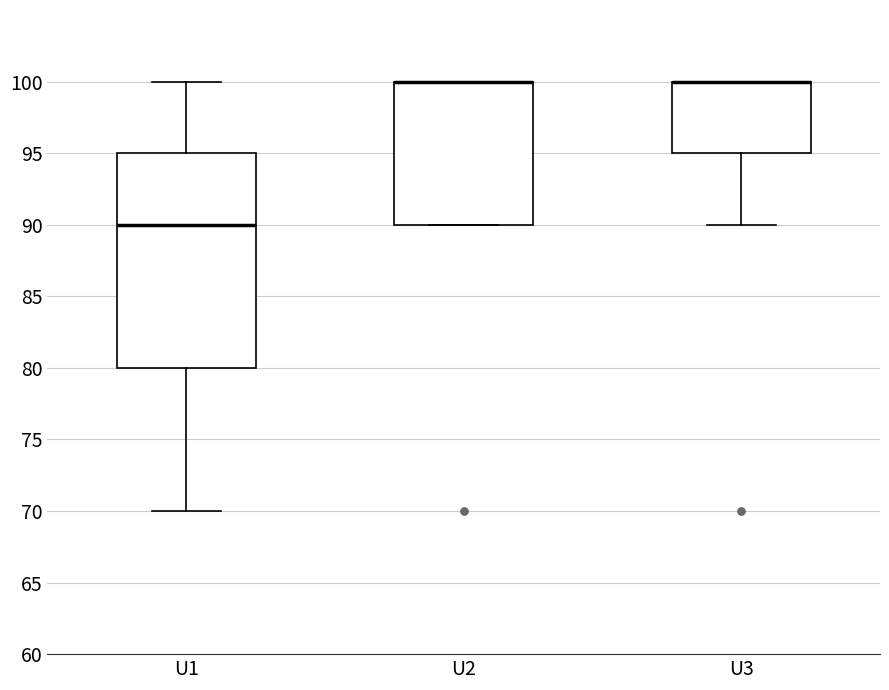

Where does the median line of the box for U1 sit on the y-axis? The values are not printed on the chart, so give them approximately, as read against the axis.

90